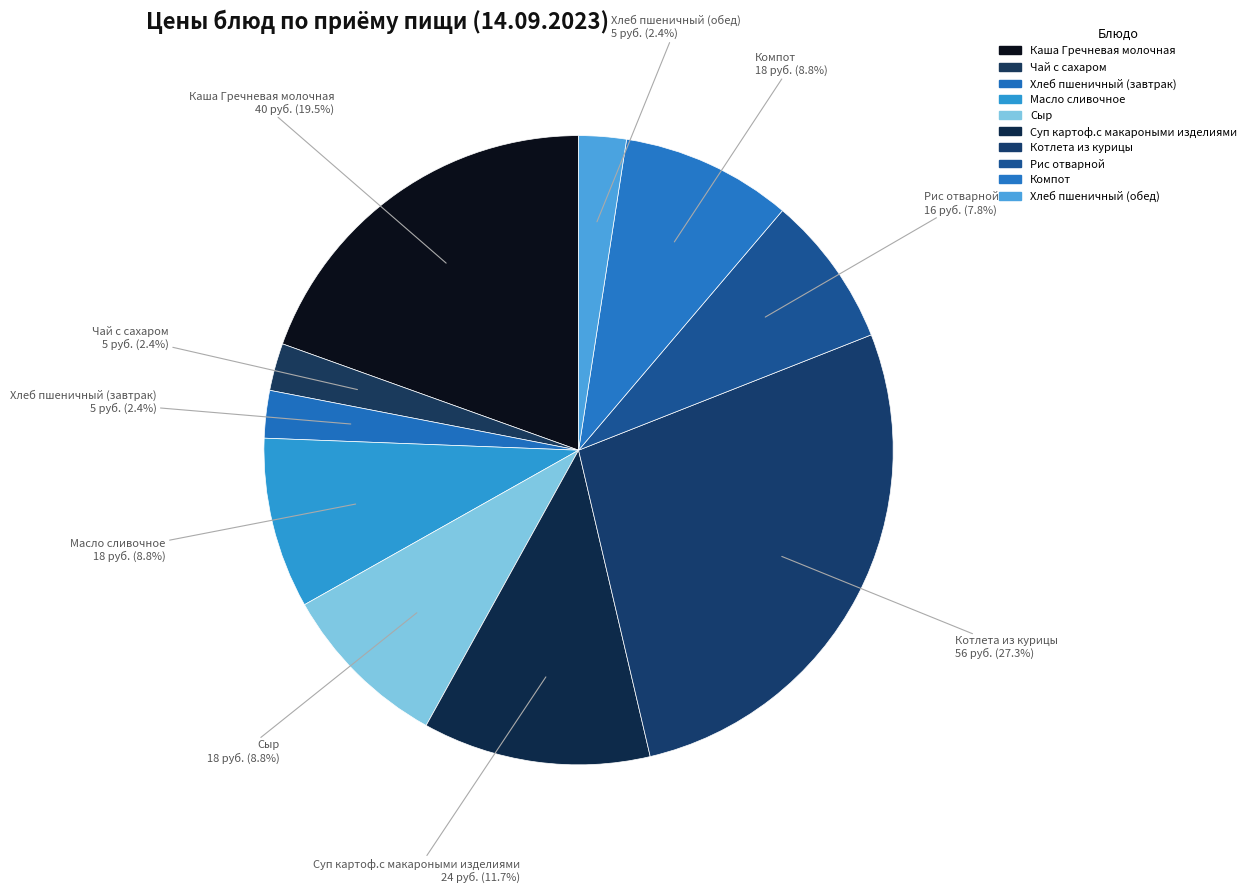

Which category has the smallest portion of the pie?

Чай с сахаром